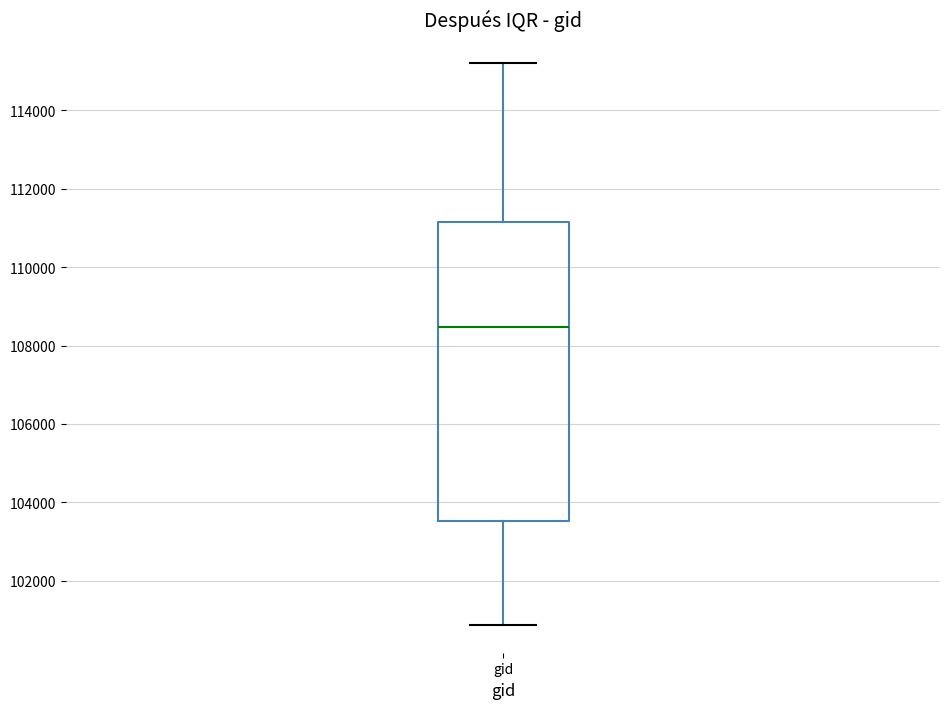

Where does the median line of the box for gid sit on the y-axis? The values are not printed on the chart, so give them approximately, as read against the axis.

108400